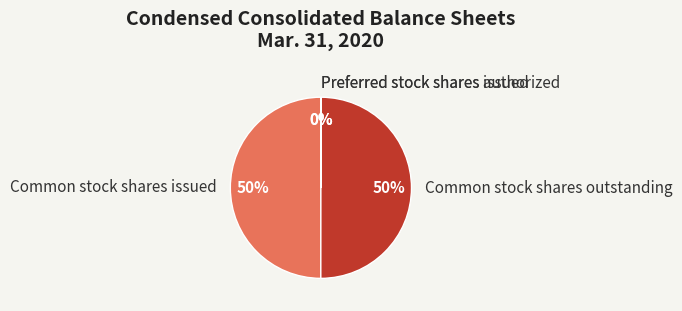

To the nearest percent, what is the difference between the largest and smallest slice percentages?

50%